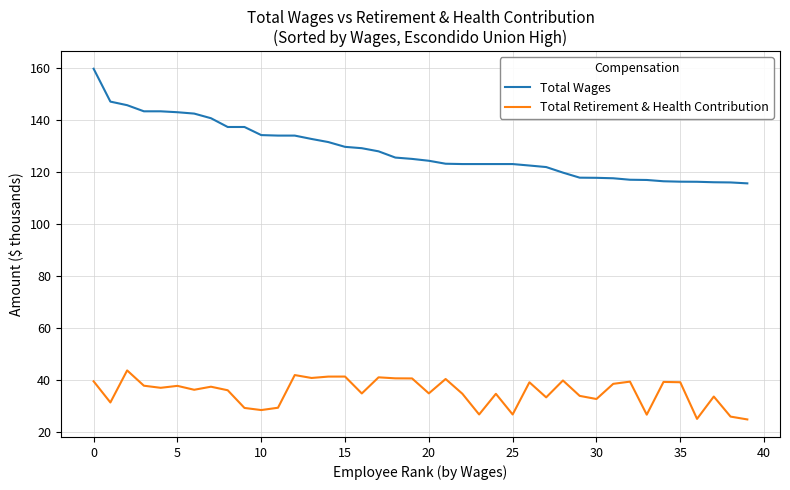

Rank the series by their average value, from highest to lowest.

Total Wages, Total Retirement & Health Contribution